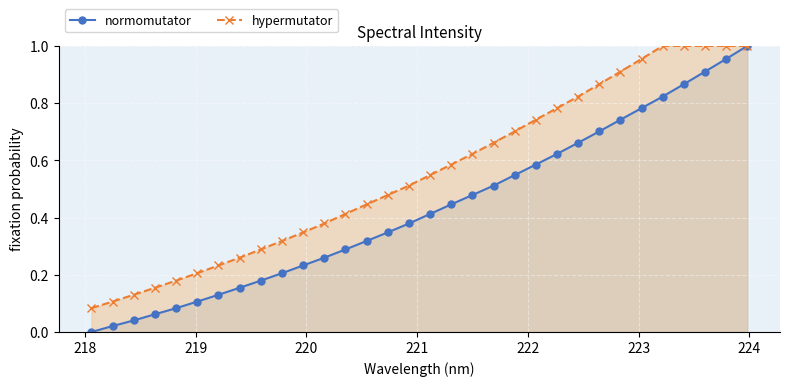

Which series has the largest range (max minus min)?

normomutator